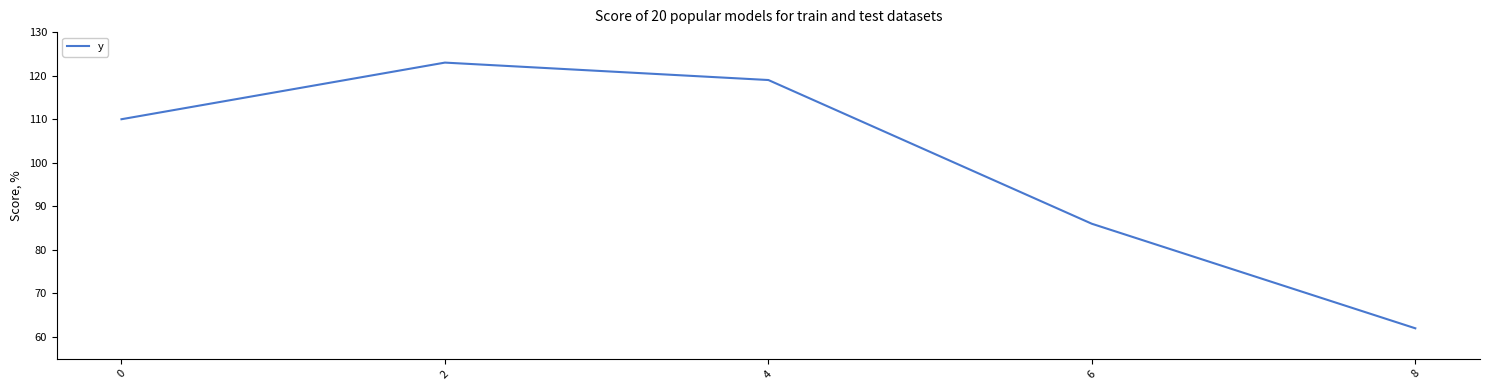

How many lines are shown in the chart?

1